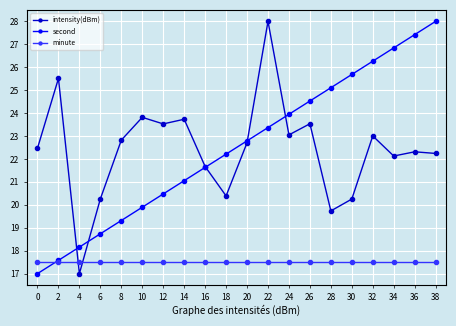

At which label does second first exceed 22?

18